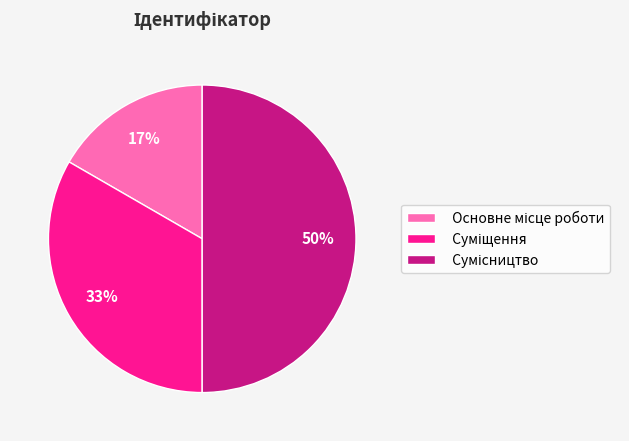

Count the number of slices in the pie.

3